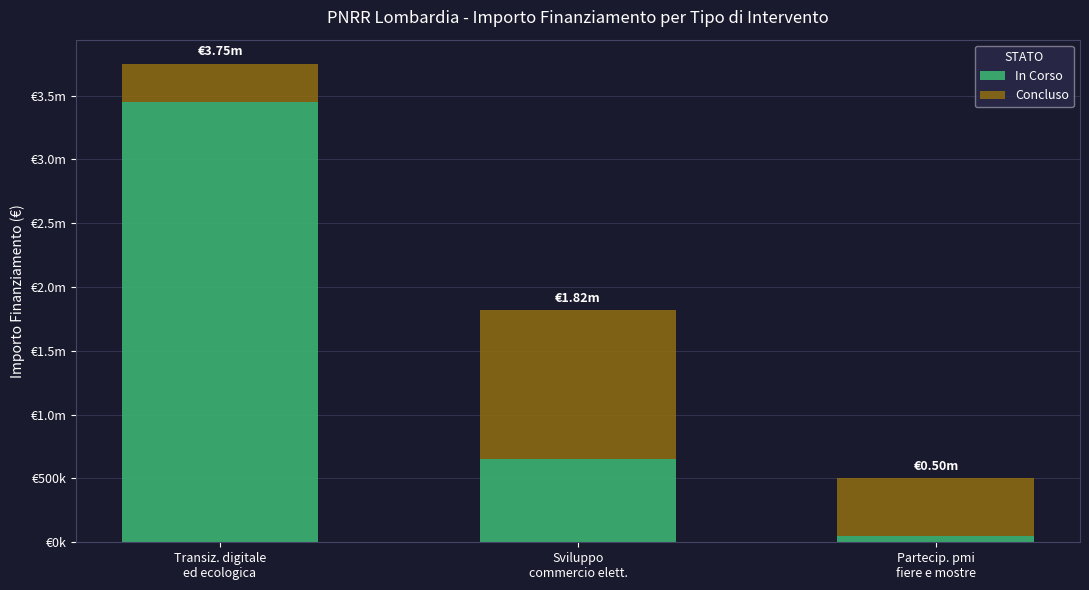

Are the bars grouped side by side (vs. stacked)?

No